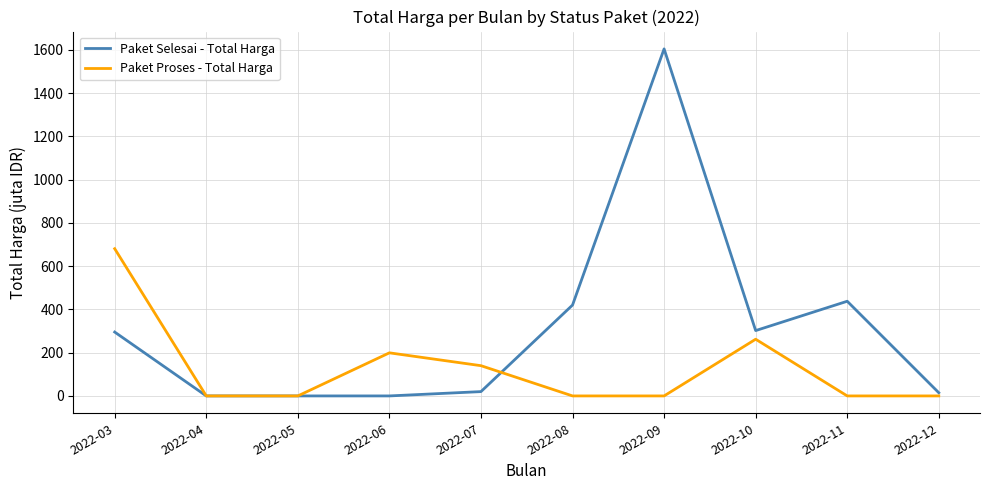

Which series changed the most between 2022-10 and 2022-12?

Paket Selesai - Total Harga